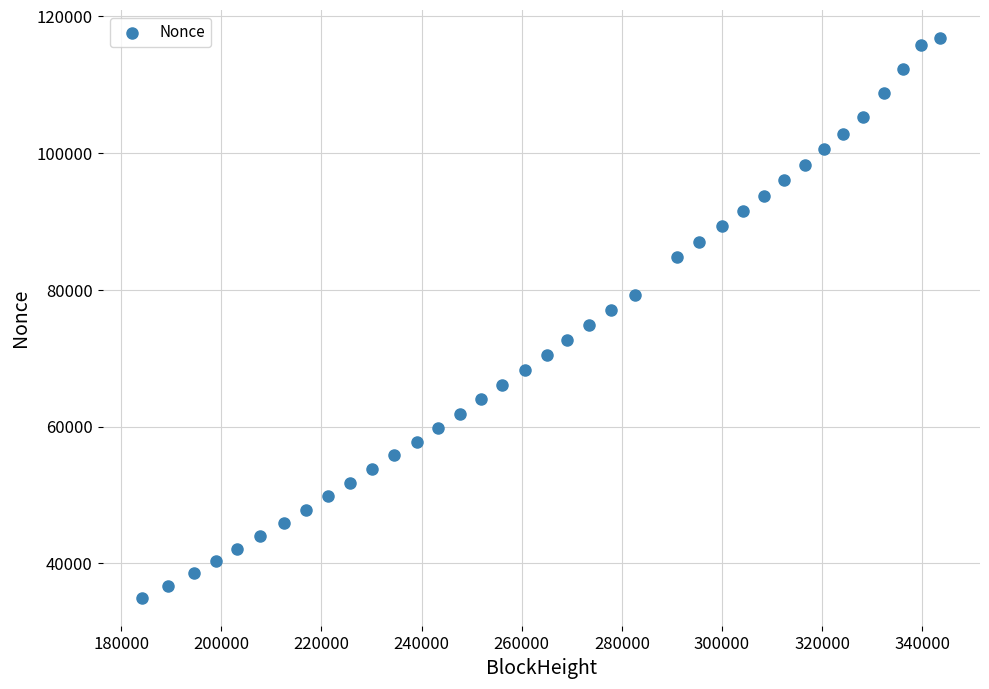

What is the range of Y values (max minus min)?

81824